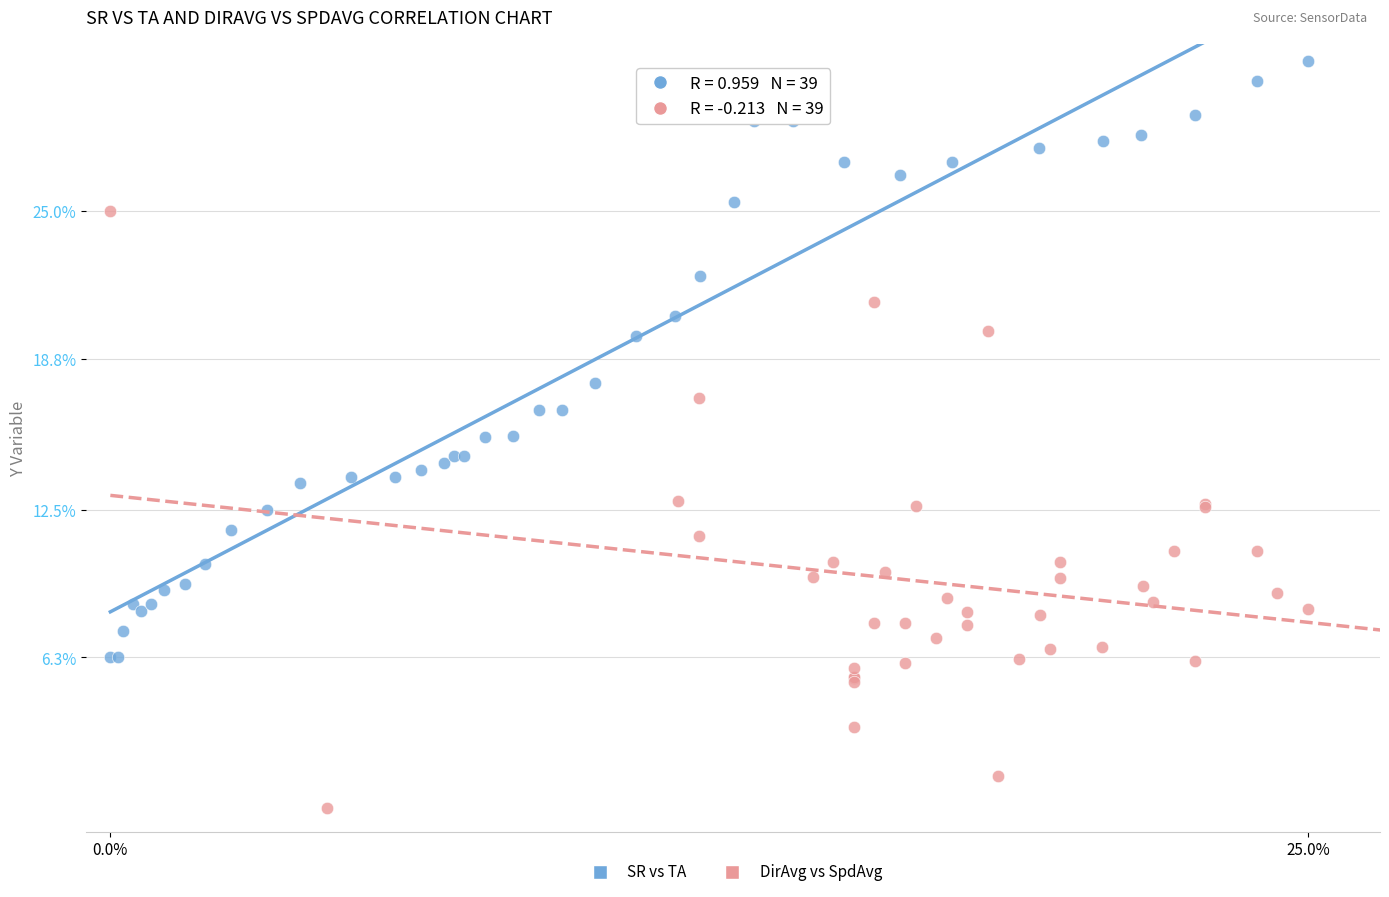

What are all the series names shown in the legend?

SR vs TA, DirAvg vs SpdAvg